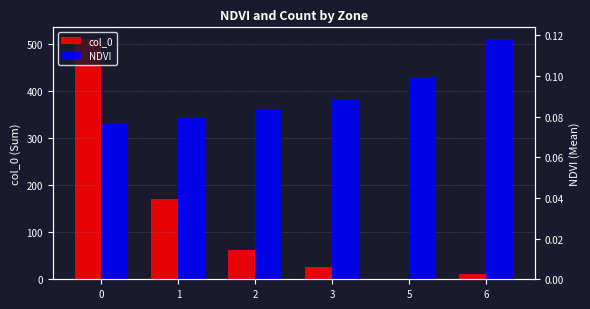

What are all the series names shown in the legend?

col_0, NDVI